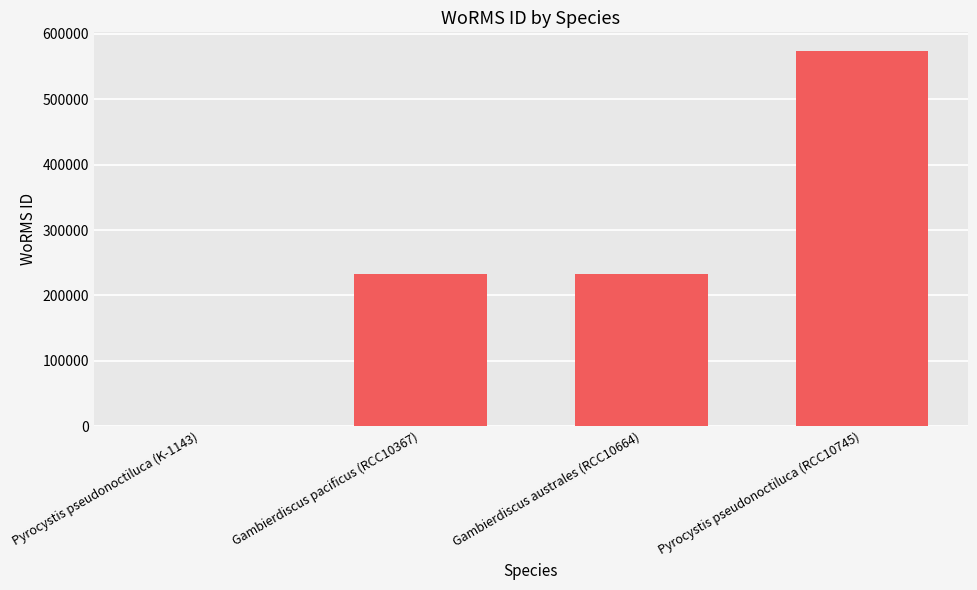

Read the value at Gambierdiscus pacificus (RCC10367).

233380